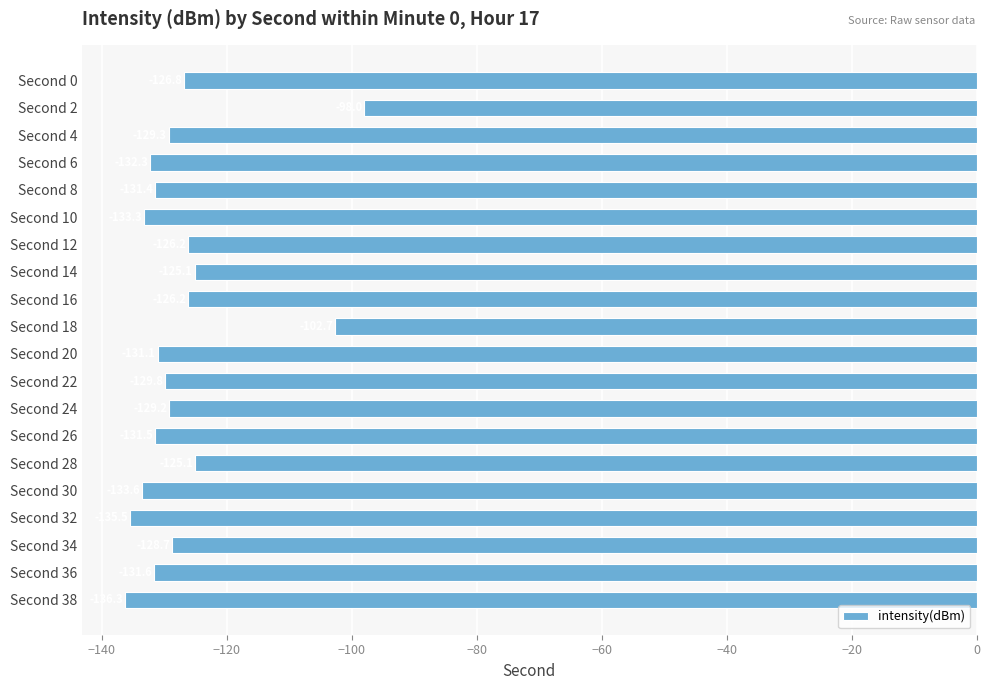

Which label corresponds to the largest value in the chart?

Second 2